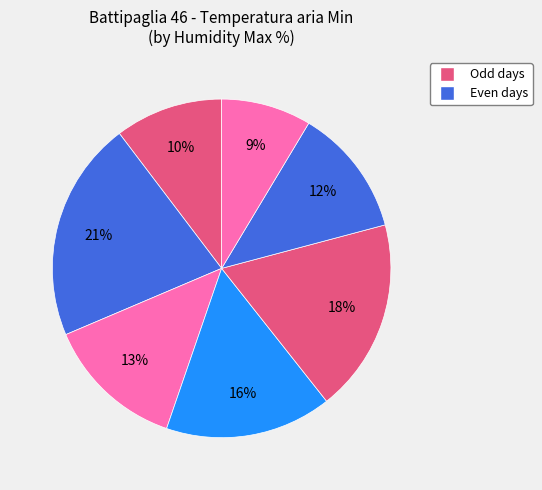

Is there any slice that represents more than half of the pie?

No